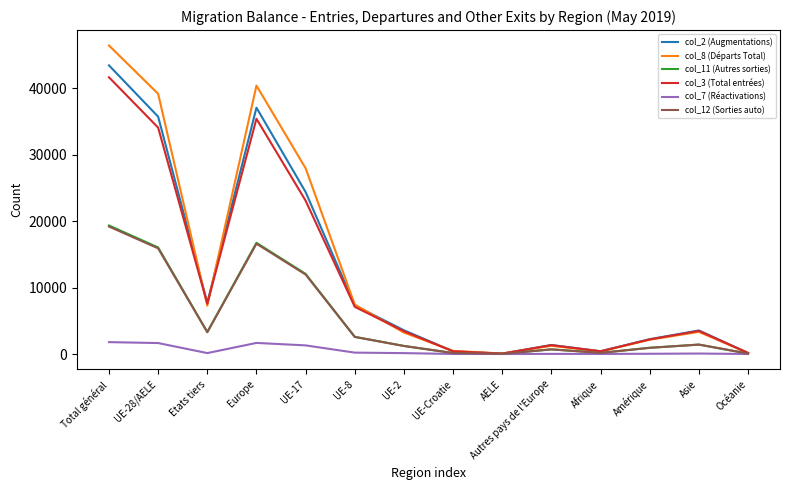

Which category has the highest value across all series?

Total général